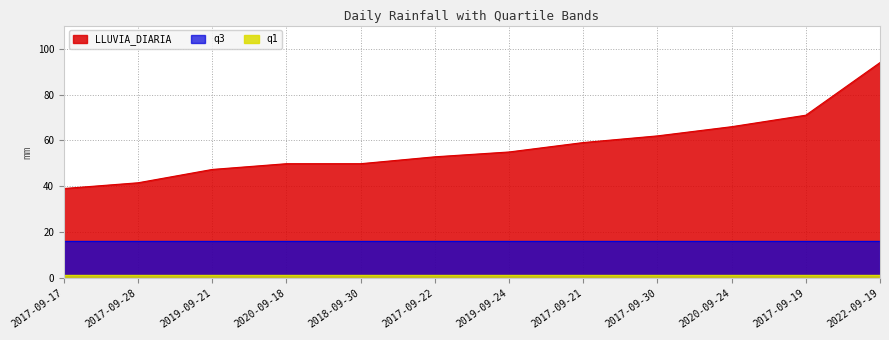

Reading left to right, list all the values displayed in this chart.

LLUVIA_DIARIA: 2017-09-17=39.1	2017-09-28=41.6	2019-09-21=47.4	2020-09-18=49.9	2018-09-30=49.9	2017-09-22=52.9	2019-09-24=55.0	2017-09-21=59.1	2017-09-30=62.0	2020-09-24=66.0	2017-09-19=71.0	2022-09-19=93.9
q1: 2017-09-17=1.7	2017-09-28=1.7	2019-09-21=1.7	2020-09-18=1.7	2018-09-30=1.7	2017-09-22=1.7	2019-09-24=1.7	2017-09-21=1.7	2017-09-30=1.7	2020-09-24=1.7	2017-09-19=1.7	2022-09-19=1.7
q3: 2017-09-17=16.4	2017-09-28=16.4	2019-09-21=16.4	2020-09-18=16.4	2018-09-30=16.4	2017-09-22=16.4	2019-09-24=16.4	2017-09-21=16.4	2017-09-30=16.4	2020-09-24=16.4	2017-09-19=16.4	2022-09-19=16.4